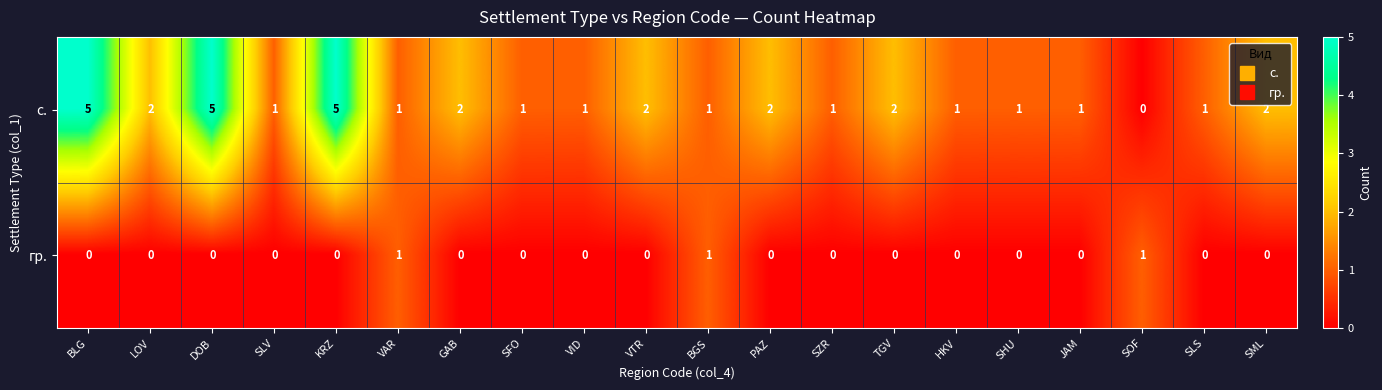

What is the spread (max minus min) of values at SOF?

1